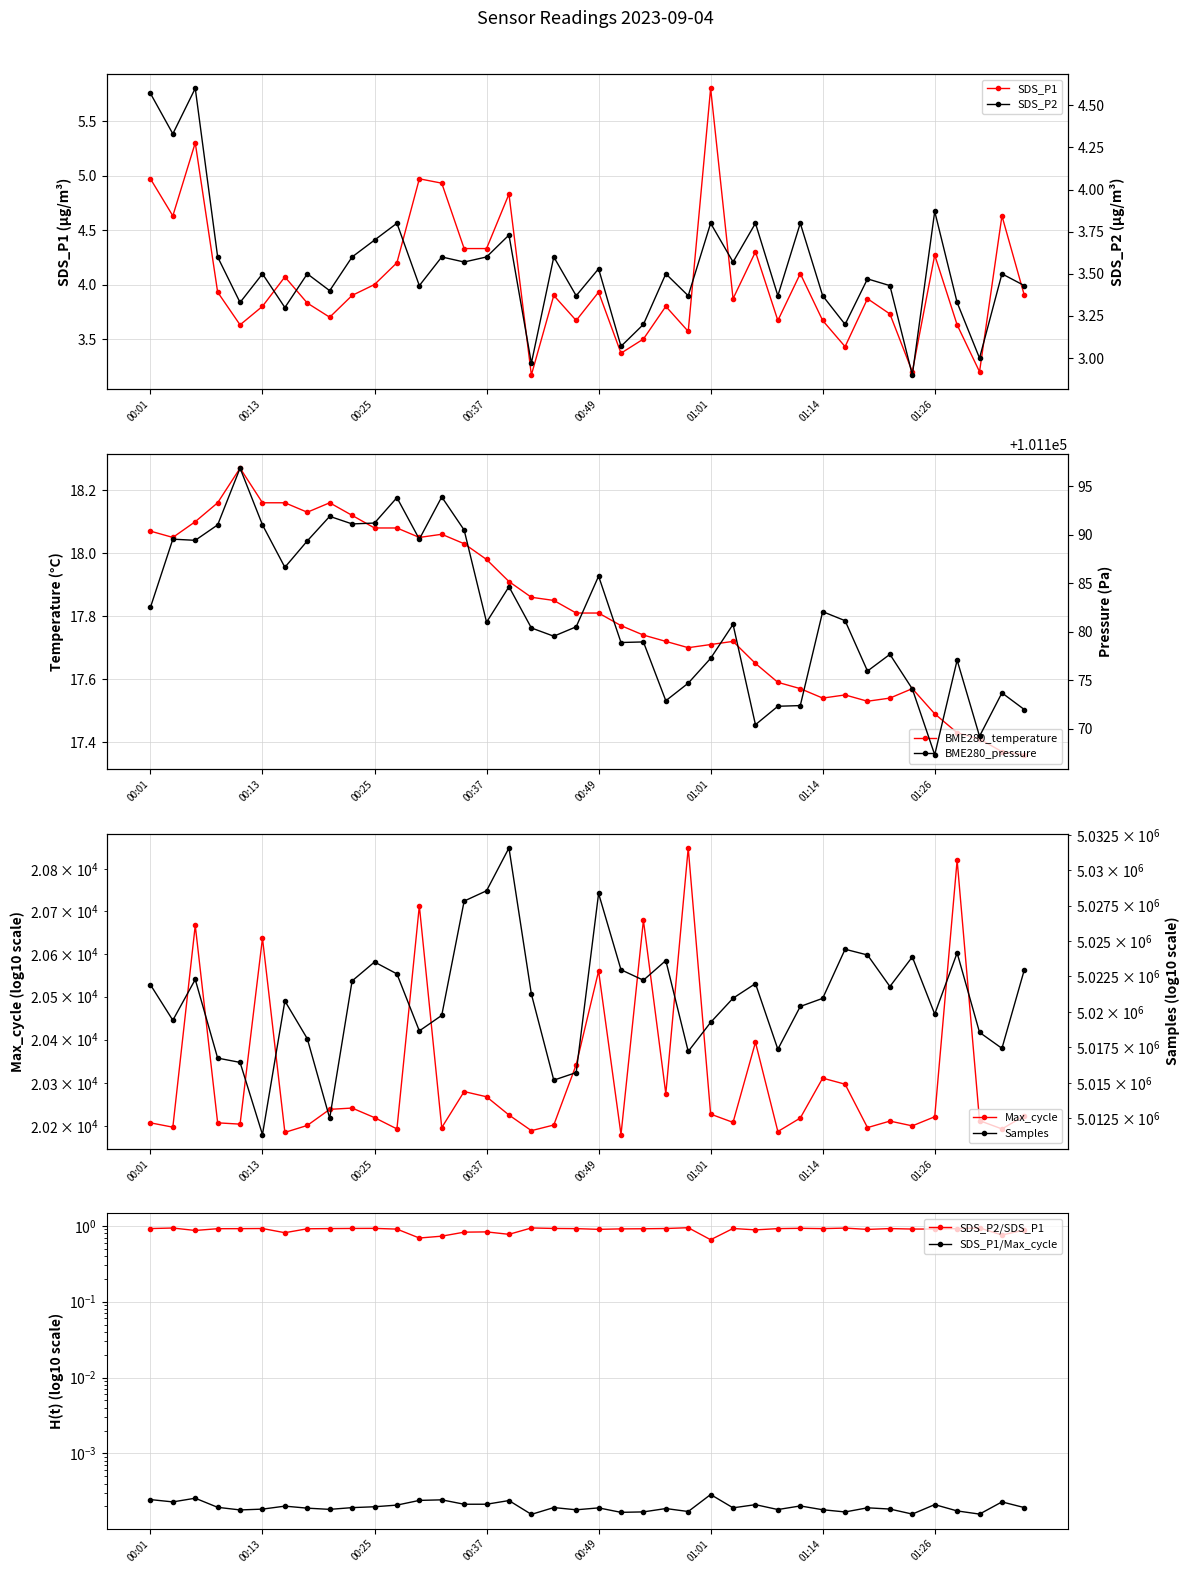

What is the total value across all series at 01:19?

5145409.8